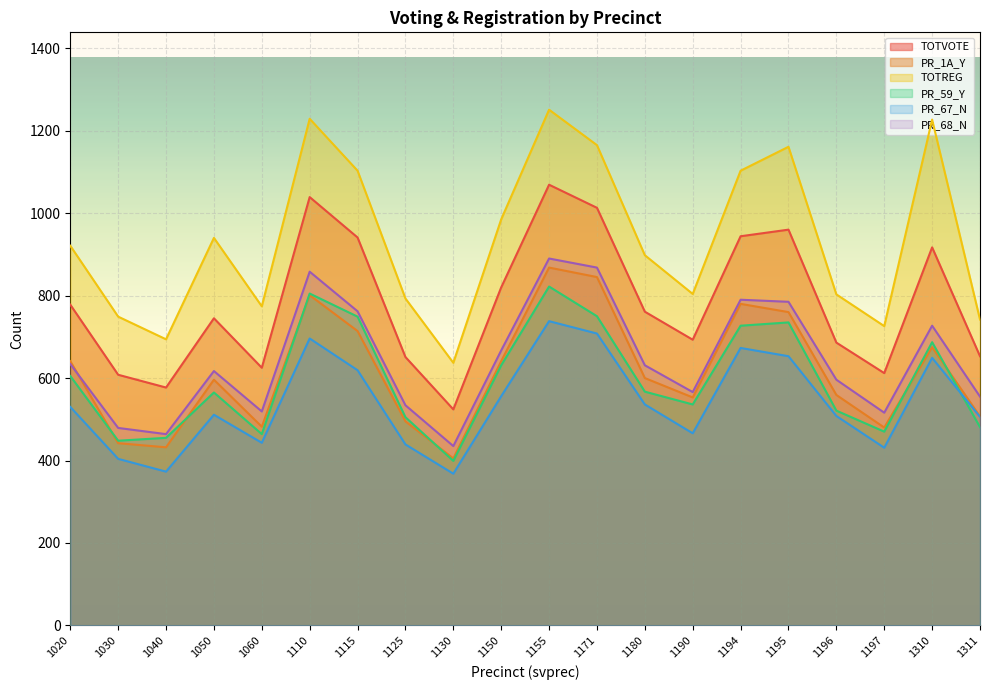

The PR_68_N series shows 762 at 1115. True or false?

True